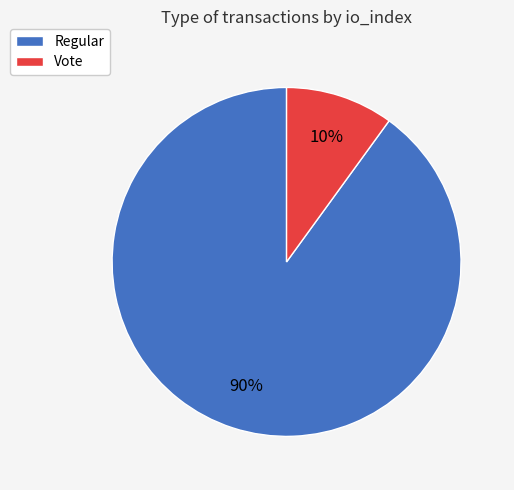

To the nearest percent, what is the difference between the largest and smallest slice percentages?

80%